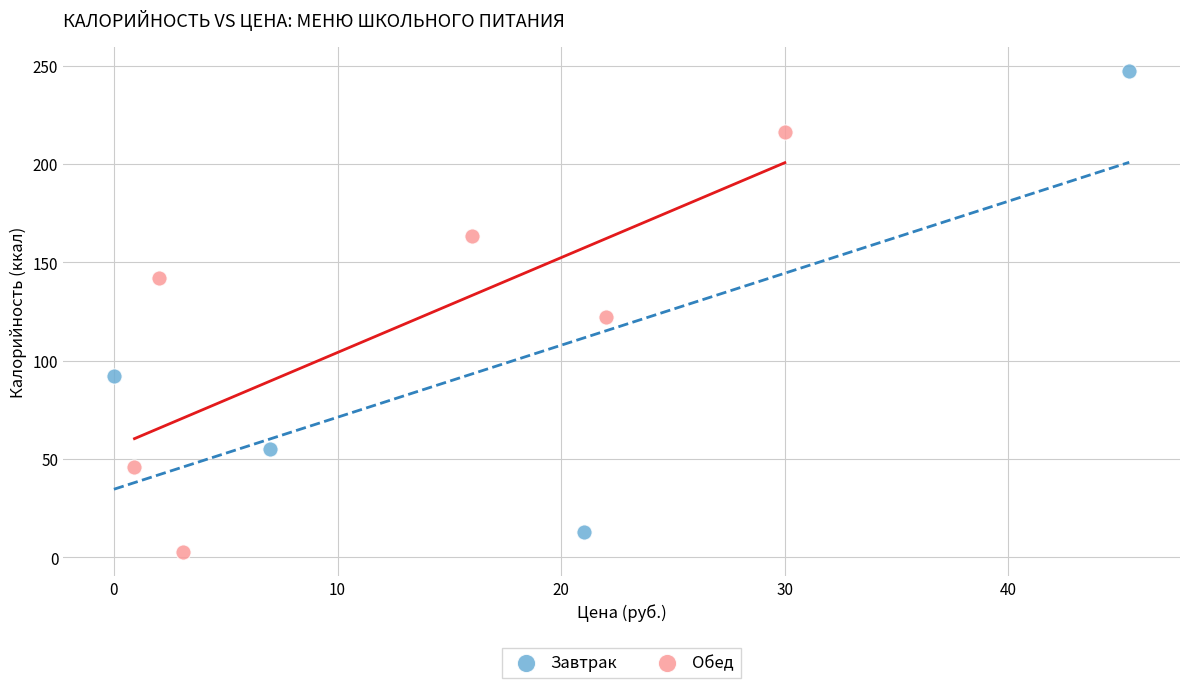

Which series contains the lowest Y value?

Обед